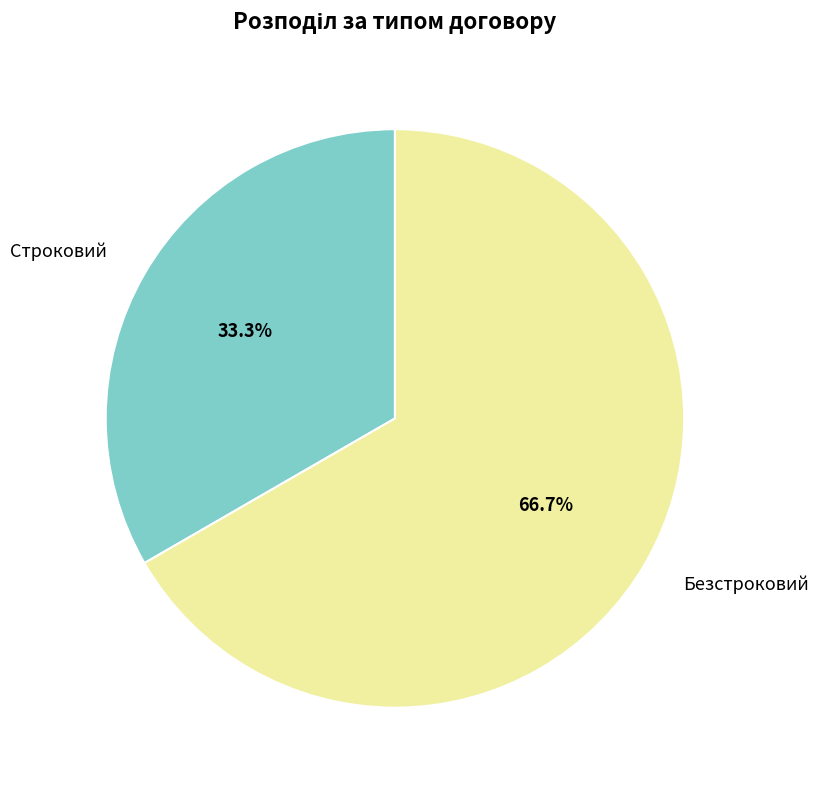

What percentage is the Строковий slice, to the nearest percent?

33%